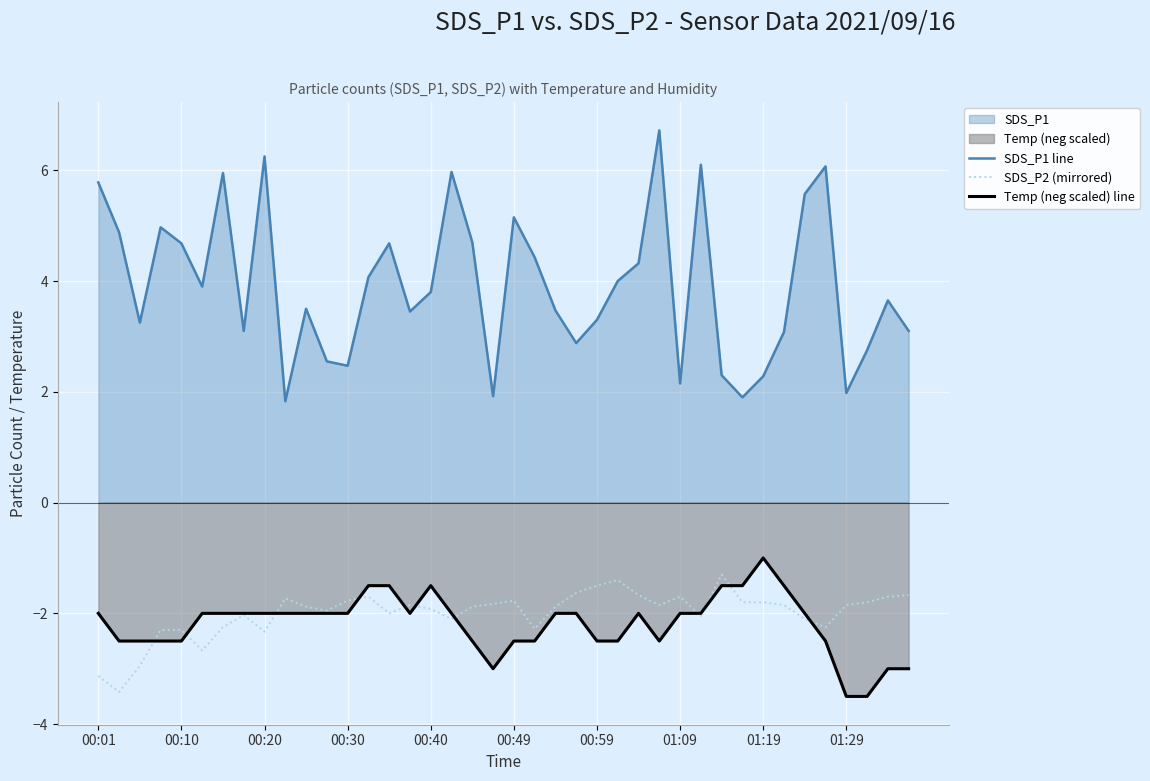

What is the minimum value shown in the chart?

-3.5